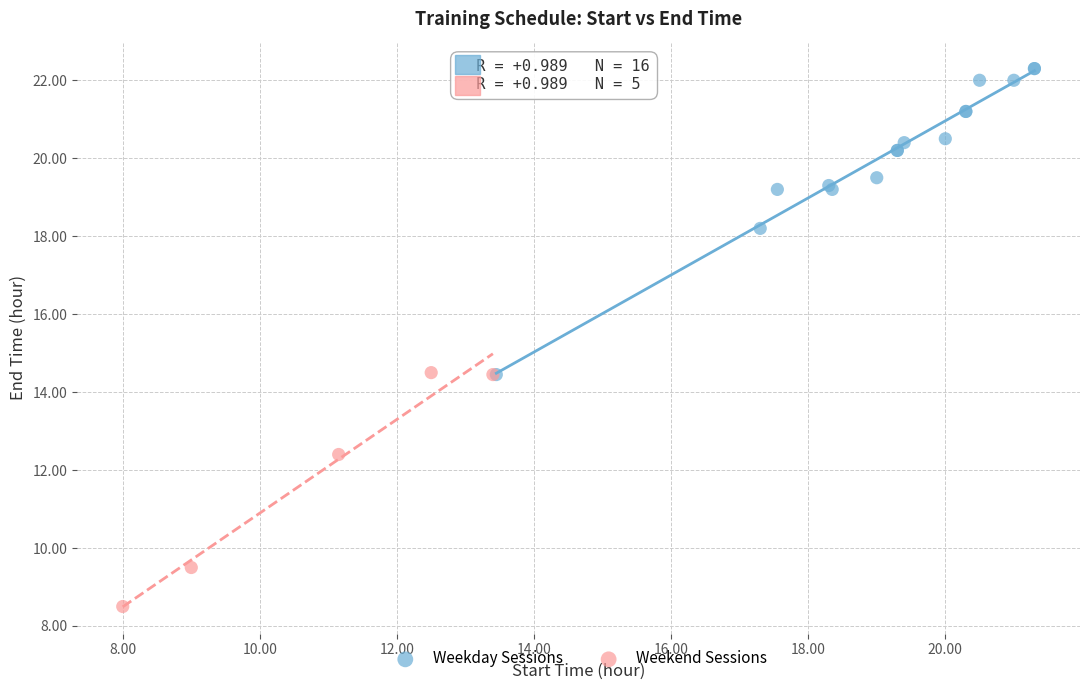

Which series reaches the minimum Y coordinate?

Weekend Sessions